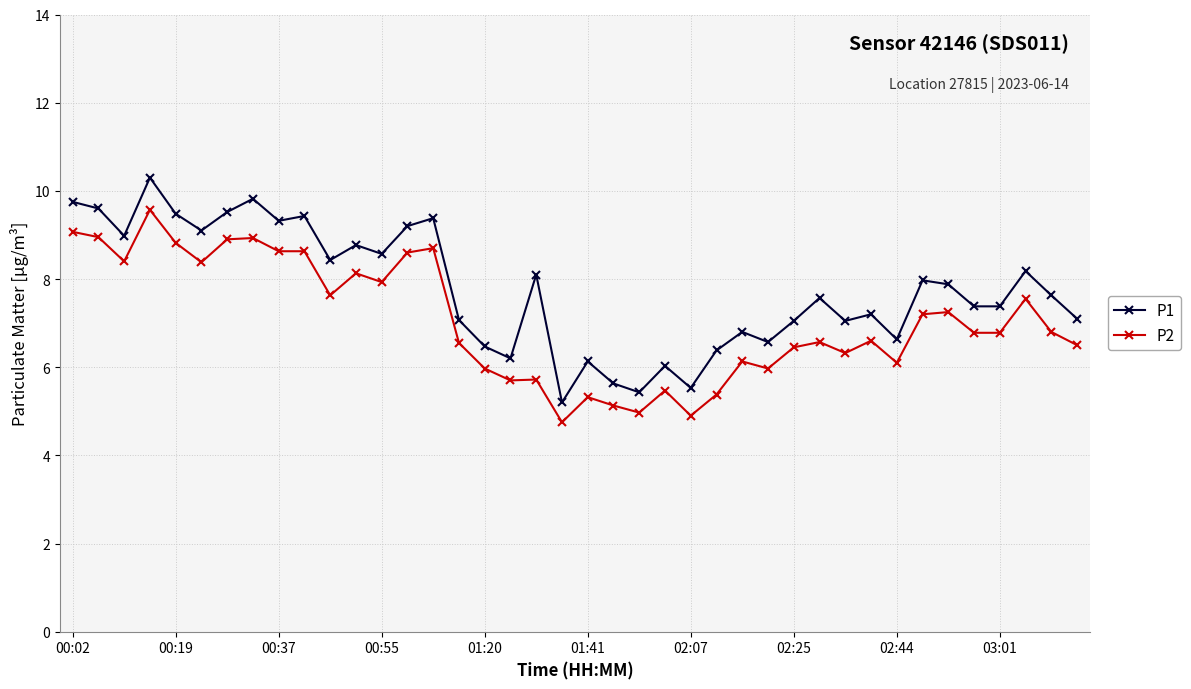

What is the difference between the maximum and minimum values in the P1 series?

5.1